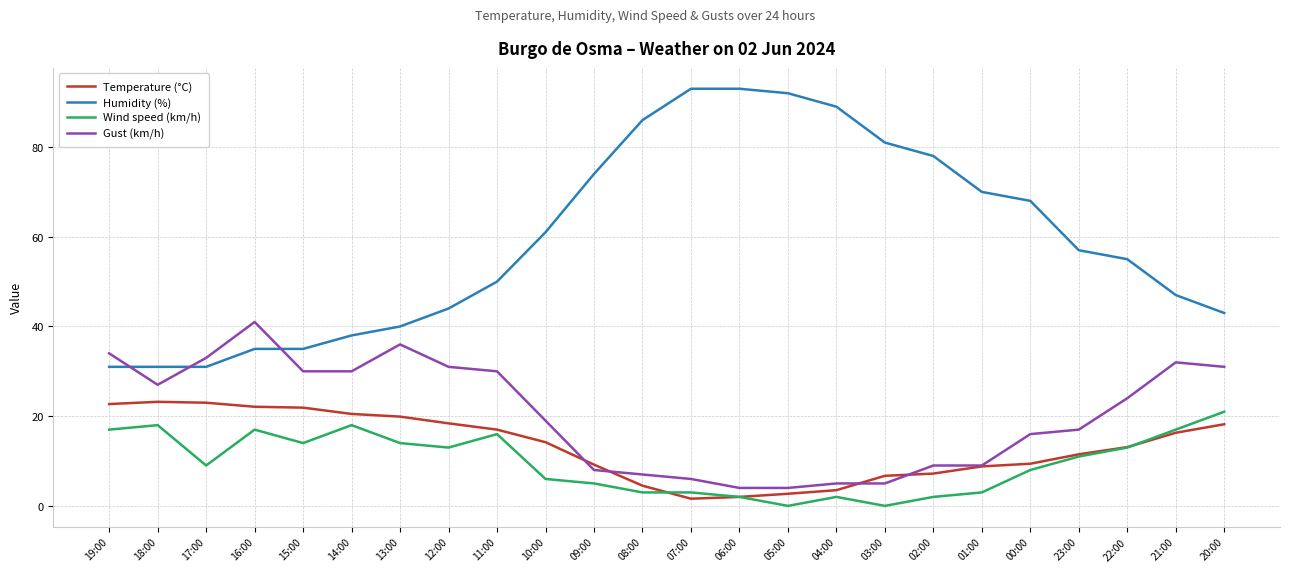

Where is the first local maximum for Wind speed (km/h)?

18:00